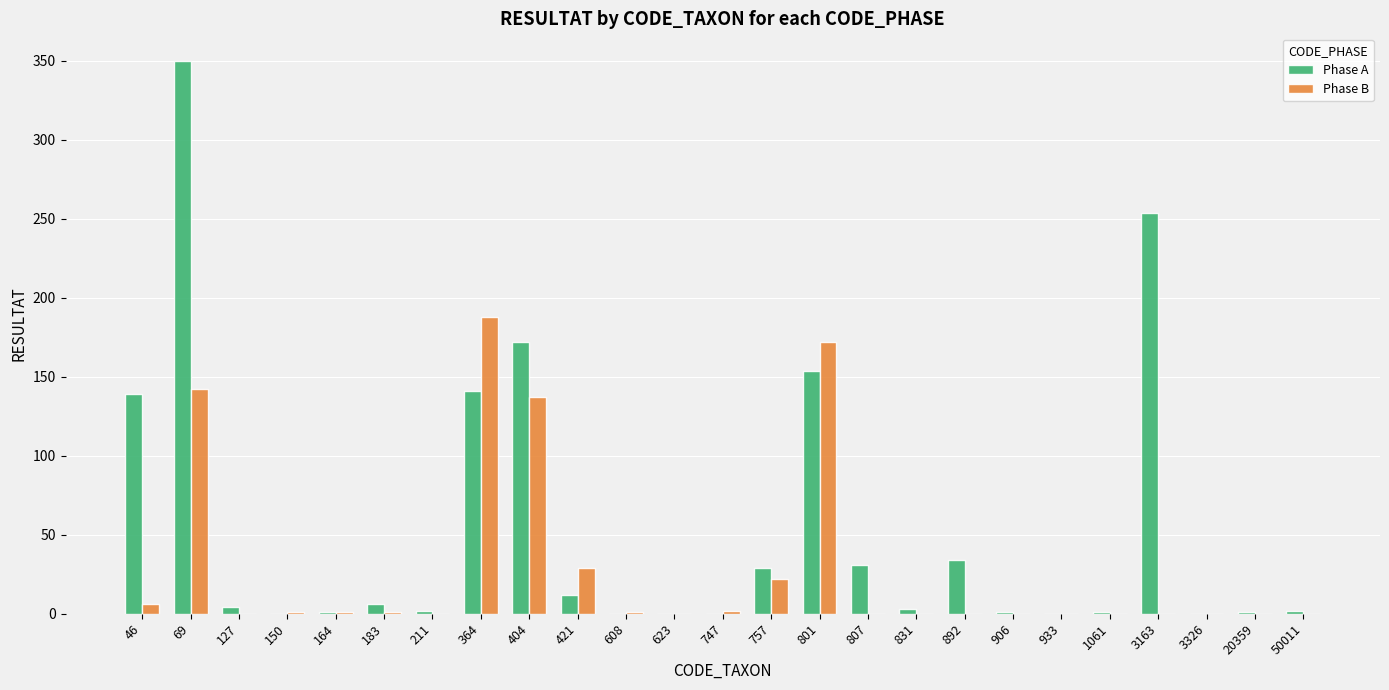

Are the bars grouped side by side (vs. stacked)?

Yes